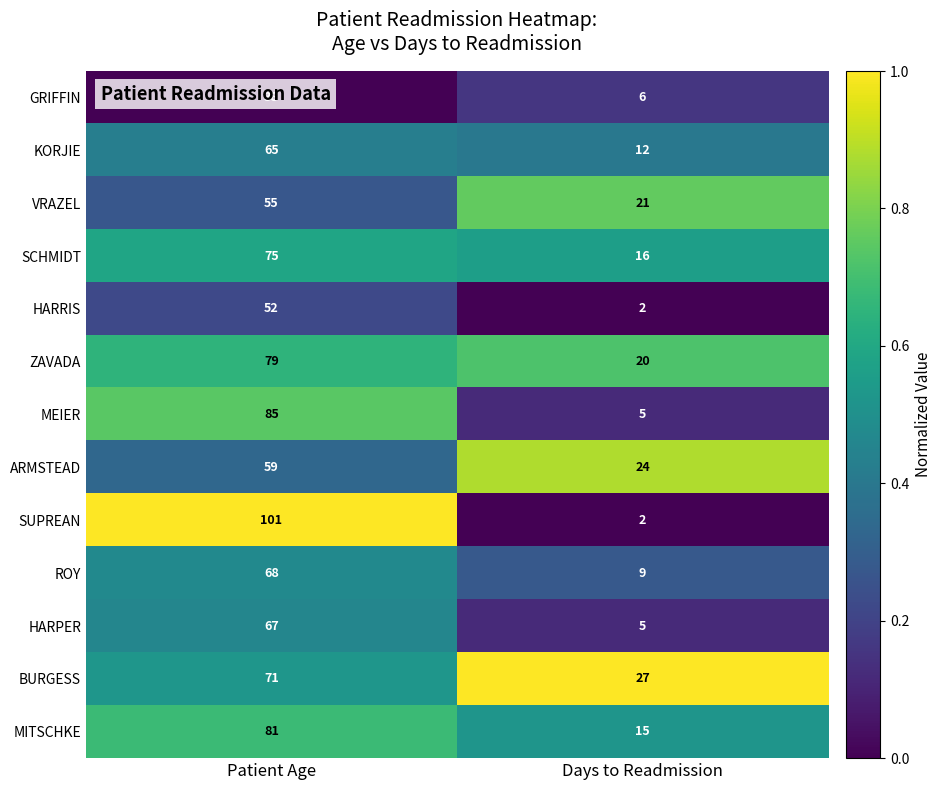

The GRIFFIN series shows 6 at Days to Readmission. True or false?

True